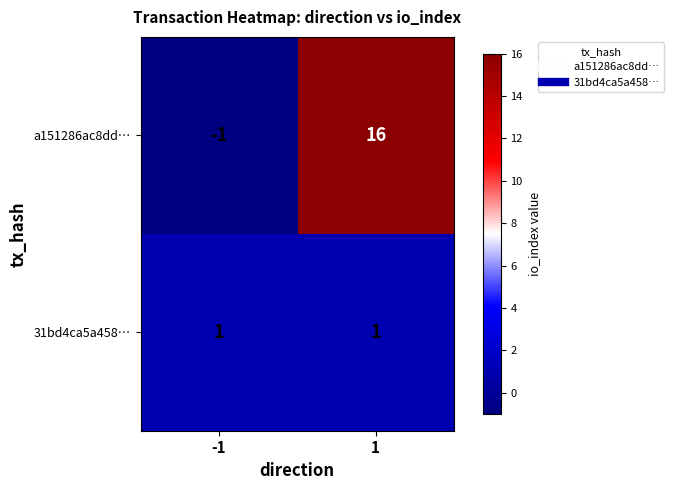

Rank the series by their average value, from highest to lowest.

a151286ac8dd…, 31bd4ca5a458…